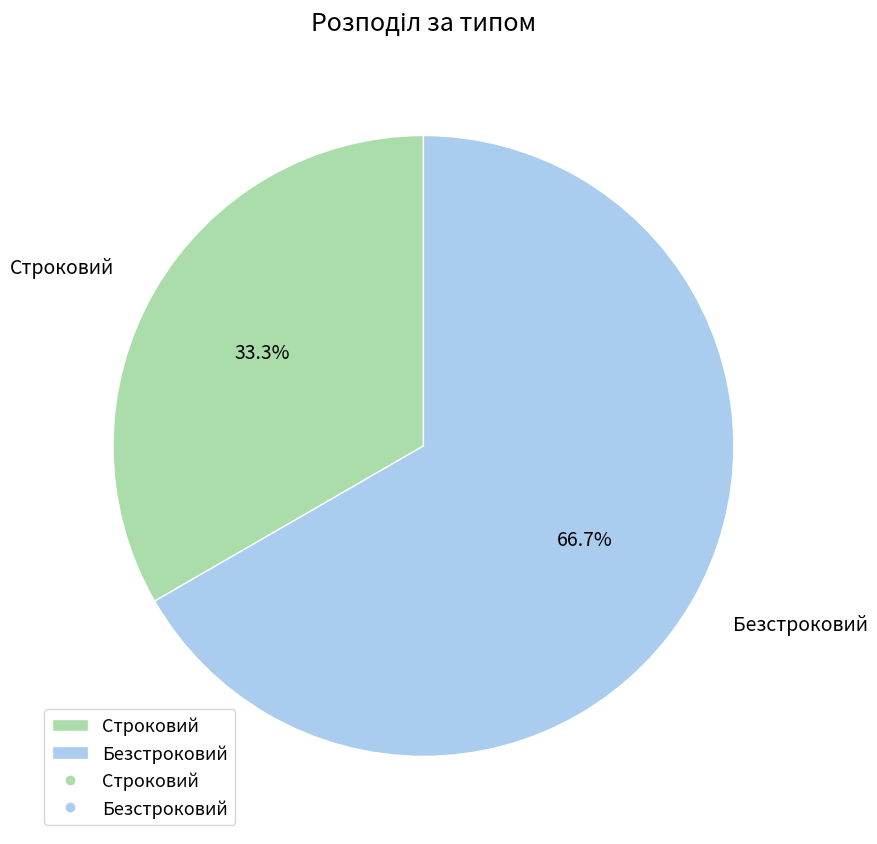

Is the sum of Безстроковий and Строковий greater than half?

Yes